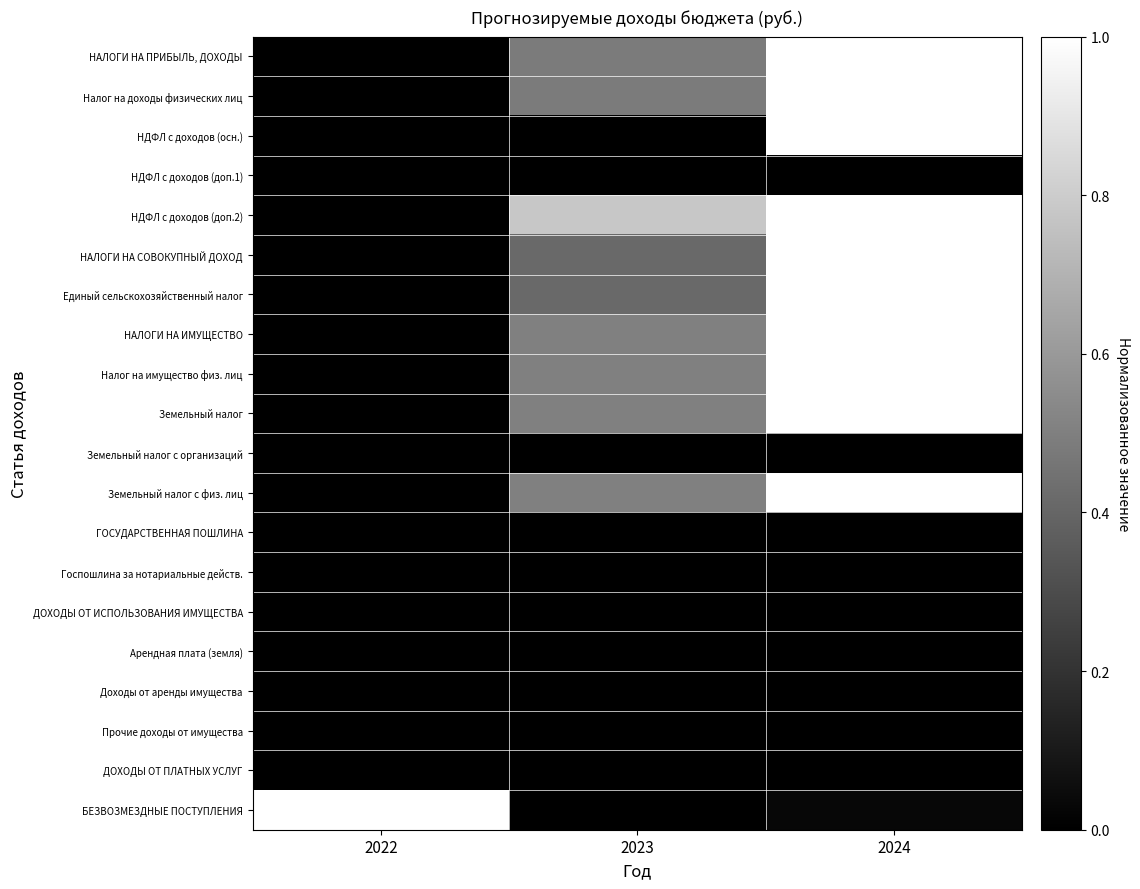

List the series in order of their peak value, lowest first.

НДФЛ с доходов (доп.1), Земельный налог с организаций, ГОСУДАРСТВЕННАЯ ПОШЛИНА, Госпошлина за нотариальные действ., ДОХОДЫ ОТ ИСПОЛЬЗОВАНИЯ ИМУЩЕСТВА, Арендная плата (земля), Доходы от аренды имущества, Прочие доходы от имущества, ДОХОДЫ ОТ ПЛАТНЫХ УСЛУГ, НАЛОГИ НА ПРИБЫЛЬ, ДОХОДЫ, Налог на доходы физических лиц, НДФЛ с доходов (осн.), НДФЛ с доходов (доп.2), НАЛОГИ НА СОВОКУПНЫЙ ДОХОД, Единый сельскохозяйственный налог, НАЛОГИ НА ИМУЩЕСТВО, Налог на имущество физ. лиц, Земельный налог, Земельный налог с физ. лиц, БЕЗВОЗМЕЗДНЫЕ ПОСТУПЛЕНИЯ